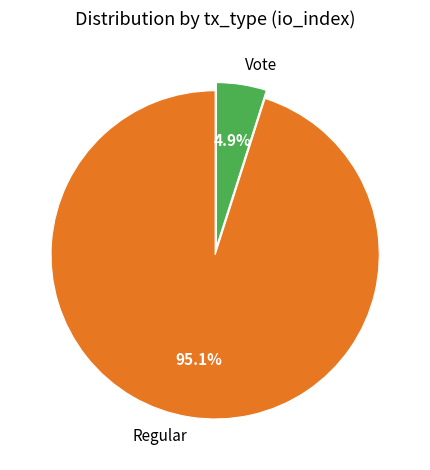

The Vote slice represents 10% of the pie. True or false?

False